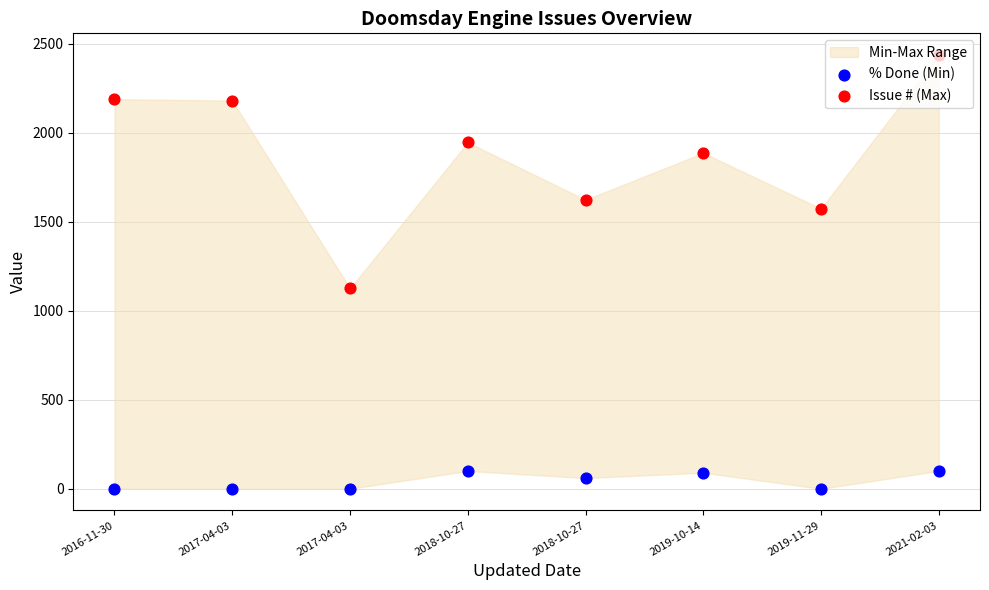

At which category is the sum across all series the highest?

2021-02-03